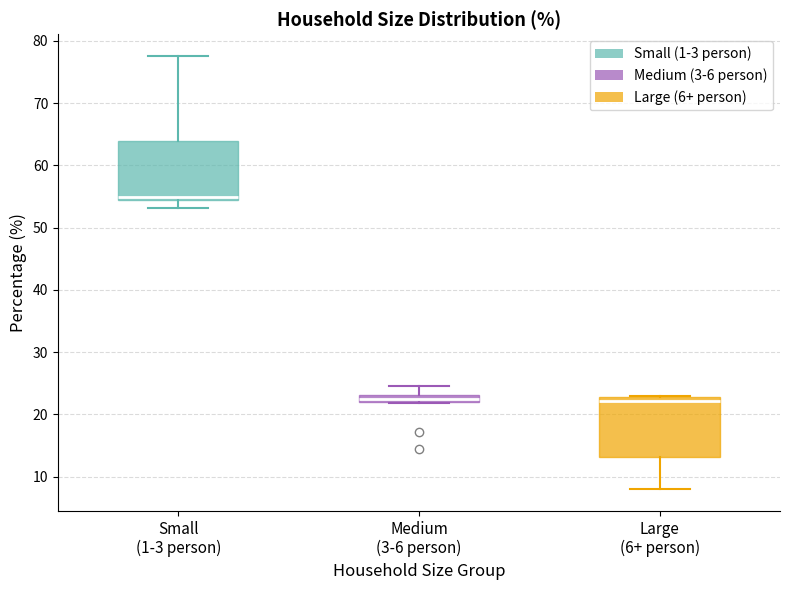

Where is the lower edge of the box for Small (1-3 person) on the y-axis? The values are not printed on the chart, so give them approximately, as read against the axis.

54